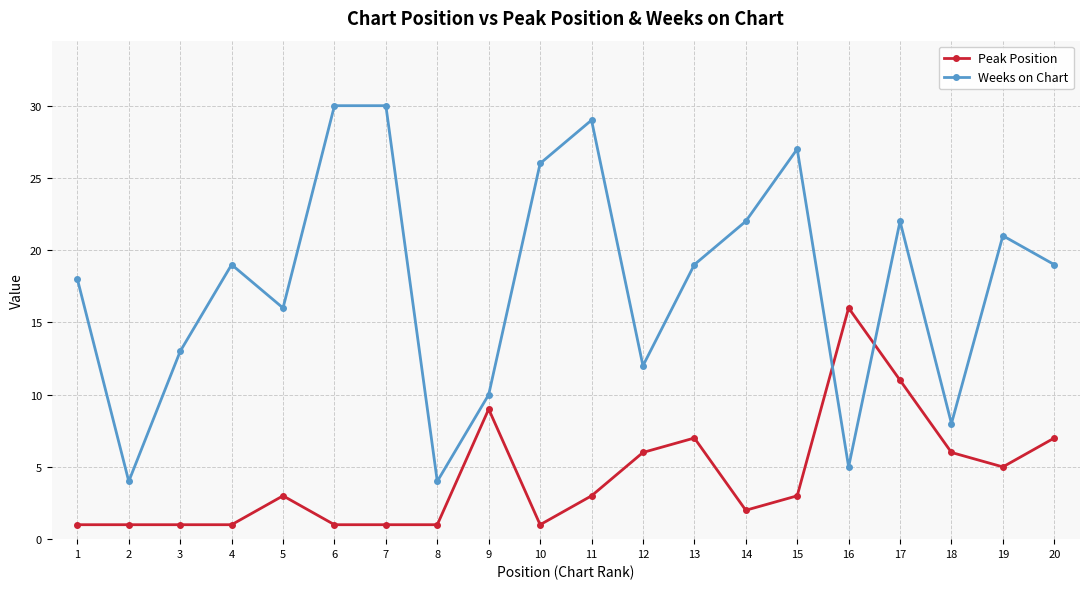

Where do Peak Position and Weeks on Chart first cross each other?

15 and 16